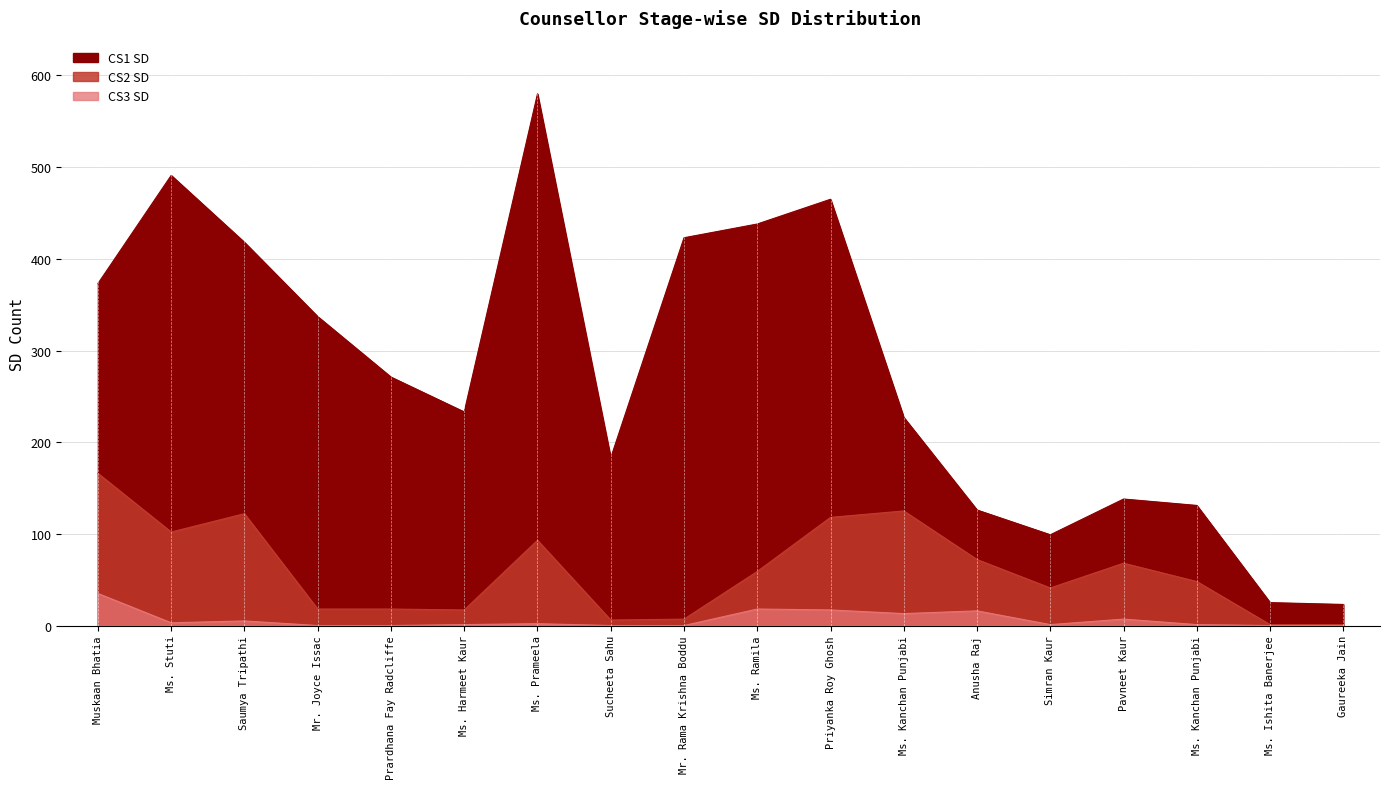

What is the average value of the CS1 SD series?

277